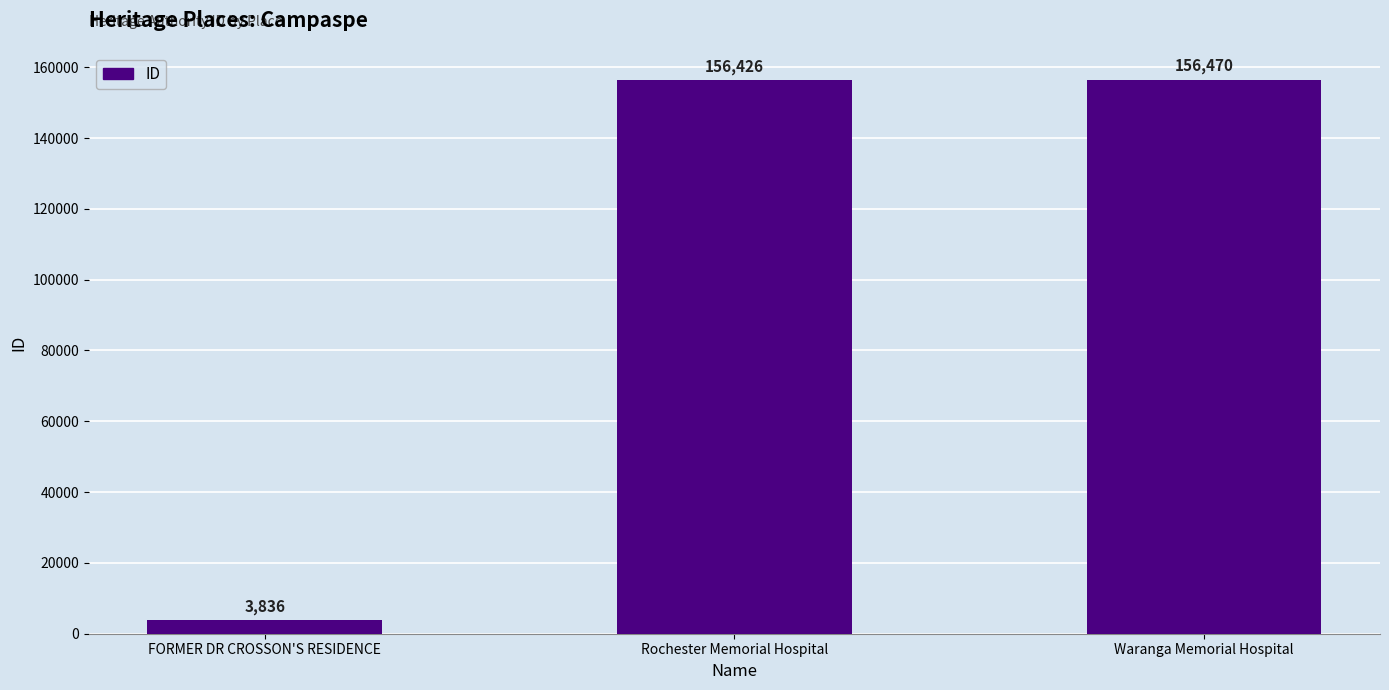

How many values are below 156426?

1